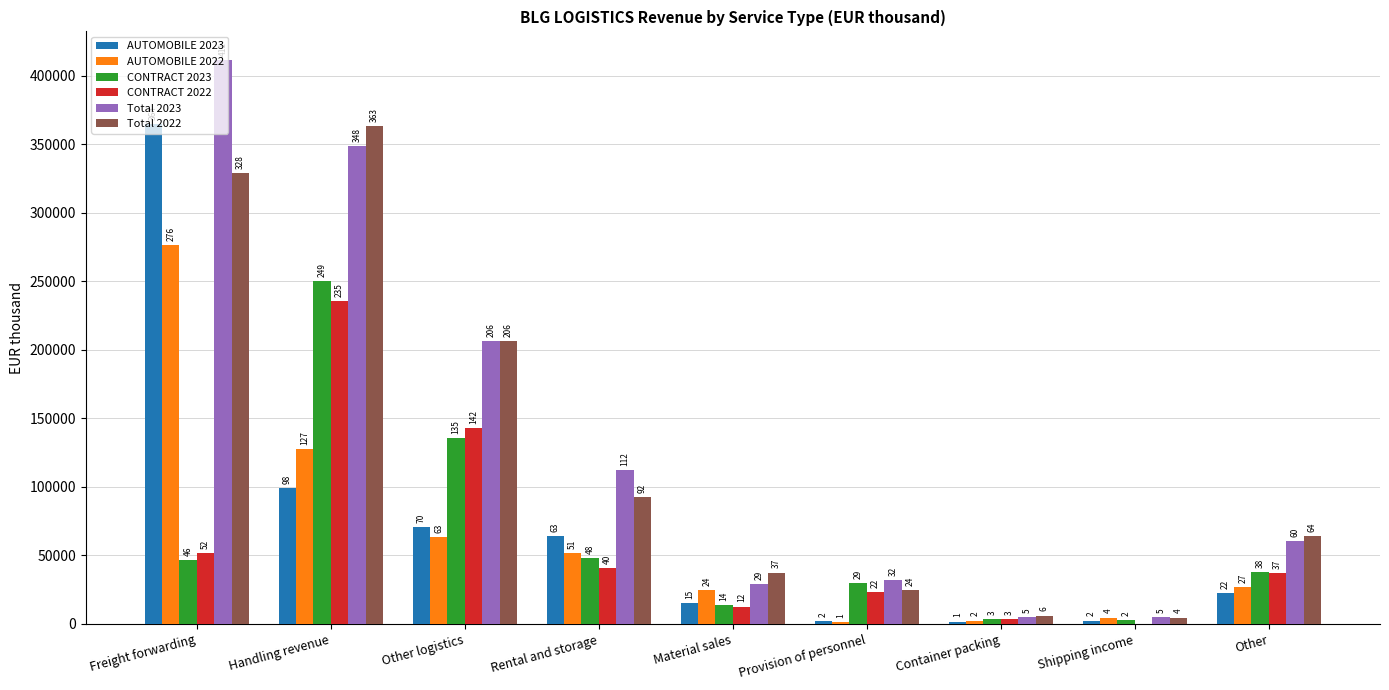

What is the label of the 1st bar from the left?

Freight forwarding